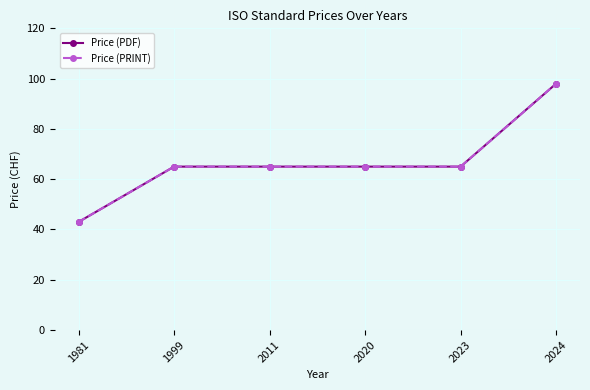

At how many categories does at least one series exceed 75?

1